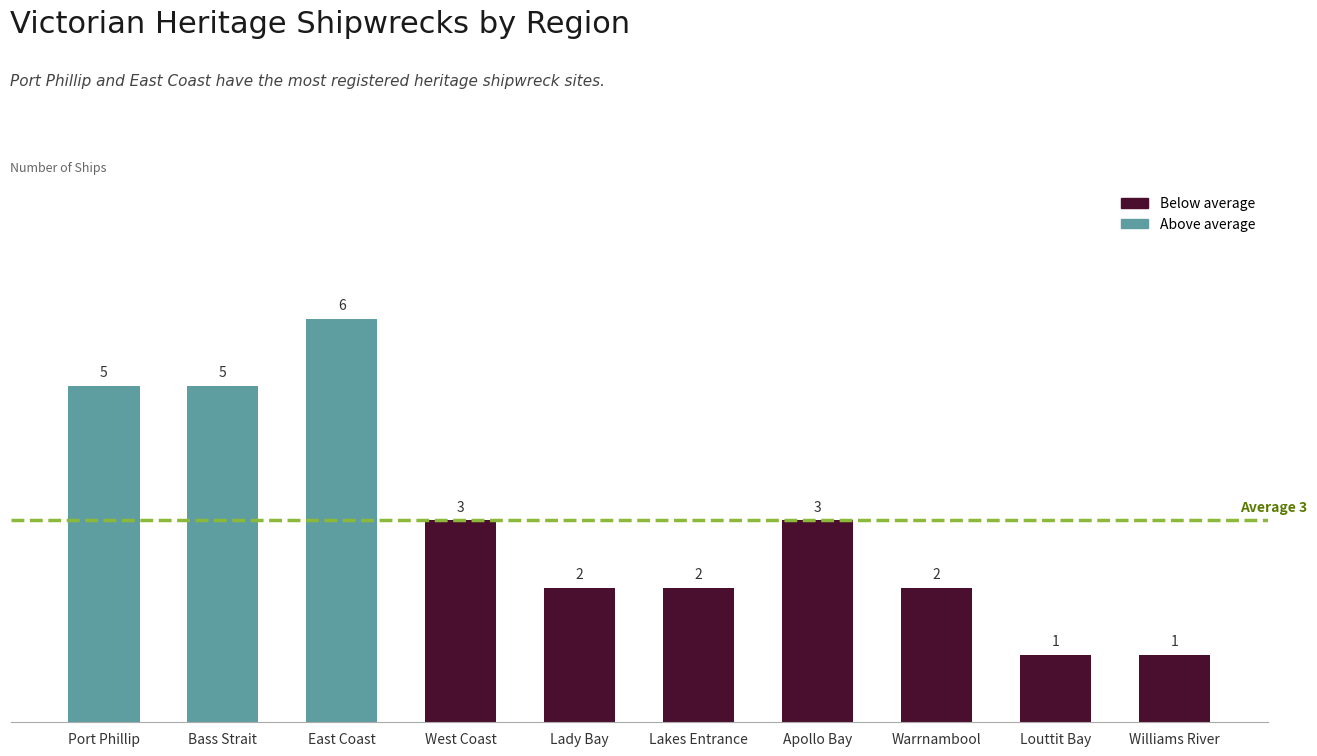

Read the value at Bass Strait.

5